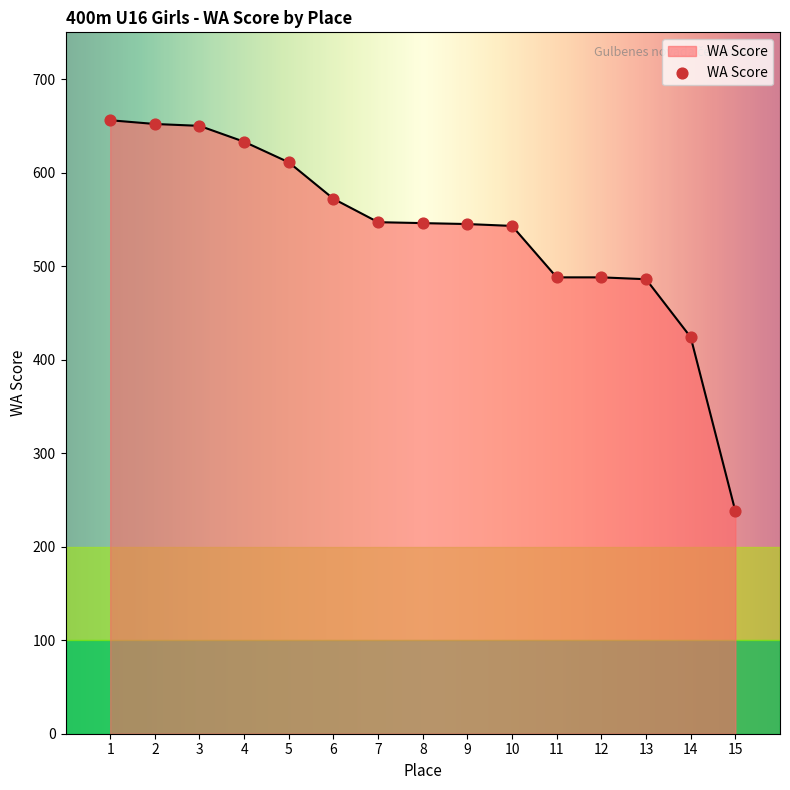

Approximately how many times larger is the value at 15 compared to 8?

0.4